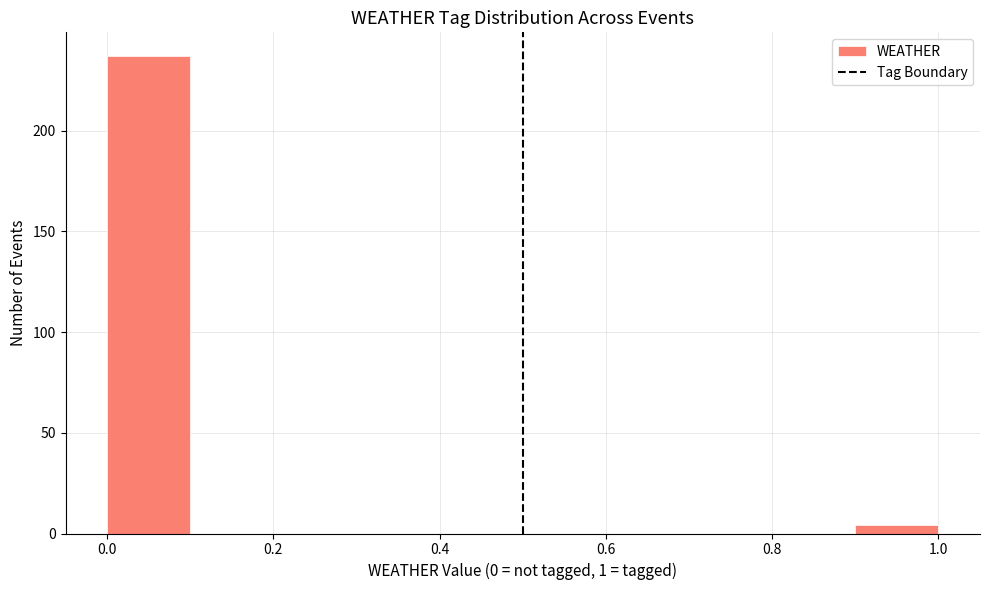

Reading left to right, list every bar in this chart as the range it spans on the x-axis followed by its height. The values are not printed on the chart, so give them approximately, as read against the axis.

0.0 to 0.1: 235
0.1 to 0.2: 0
0.2 to 0.3: 0
0.3 to 0.4: 0
0.4 to 0.5: 0
0.5 to 0.6: 0
0.6 to 0.7: 0
0.7 to 0.8: 0
0.8 to 0.9: 0
0.9 to 1.0: under 5